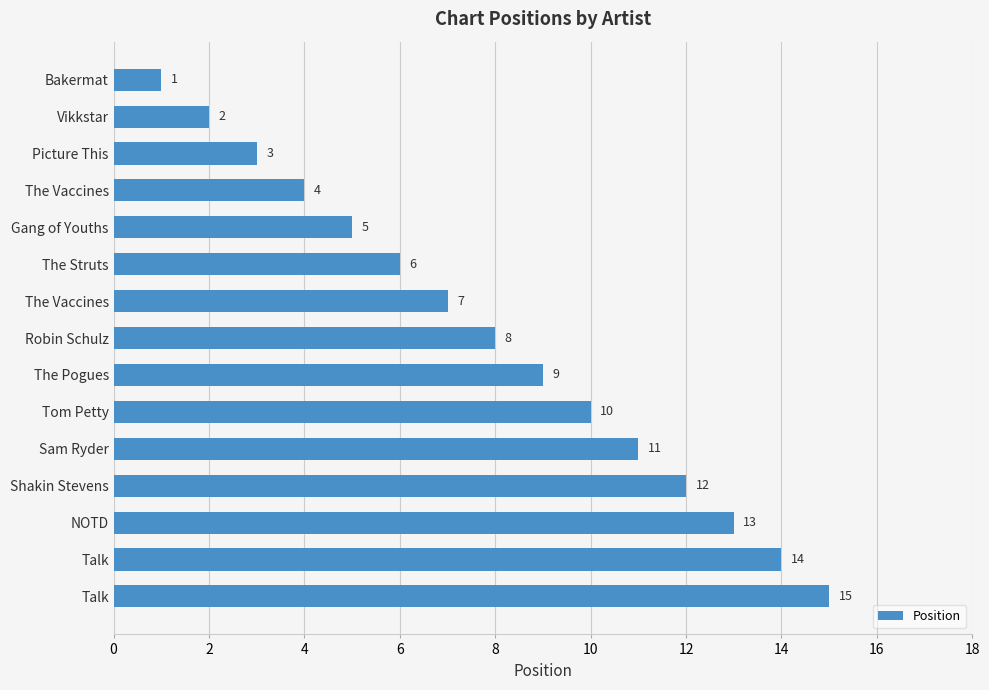

How many data points does each series have?

15